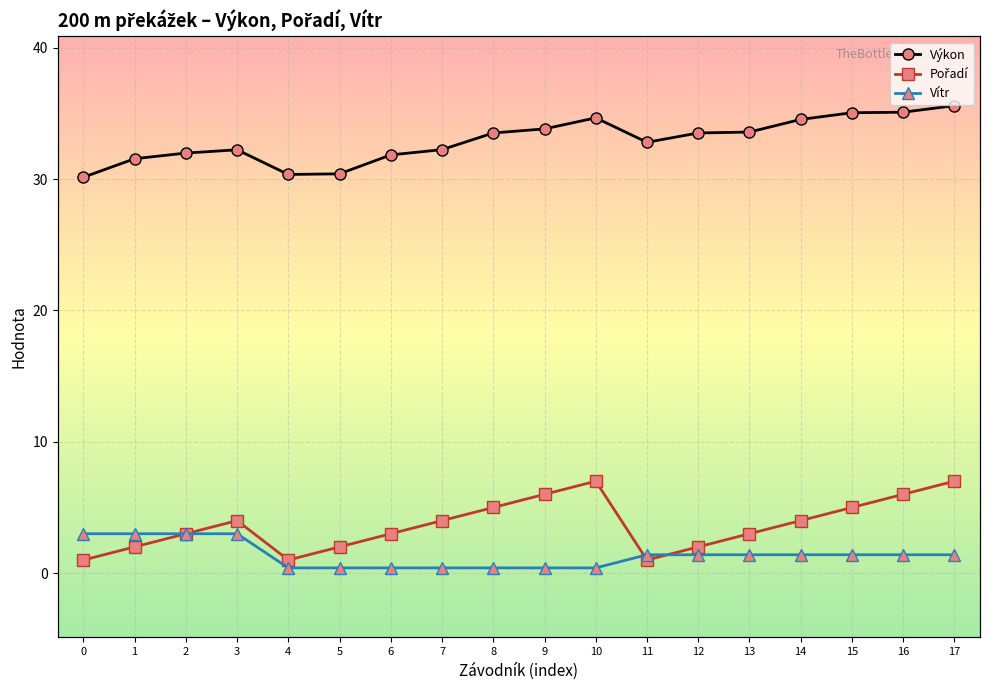

Which series ends up on top after the final intersection of Vítr and Pořadí?

Pořadí